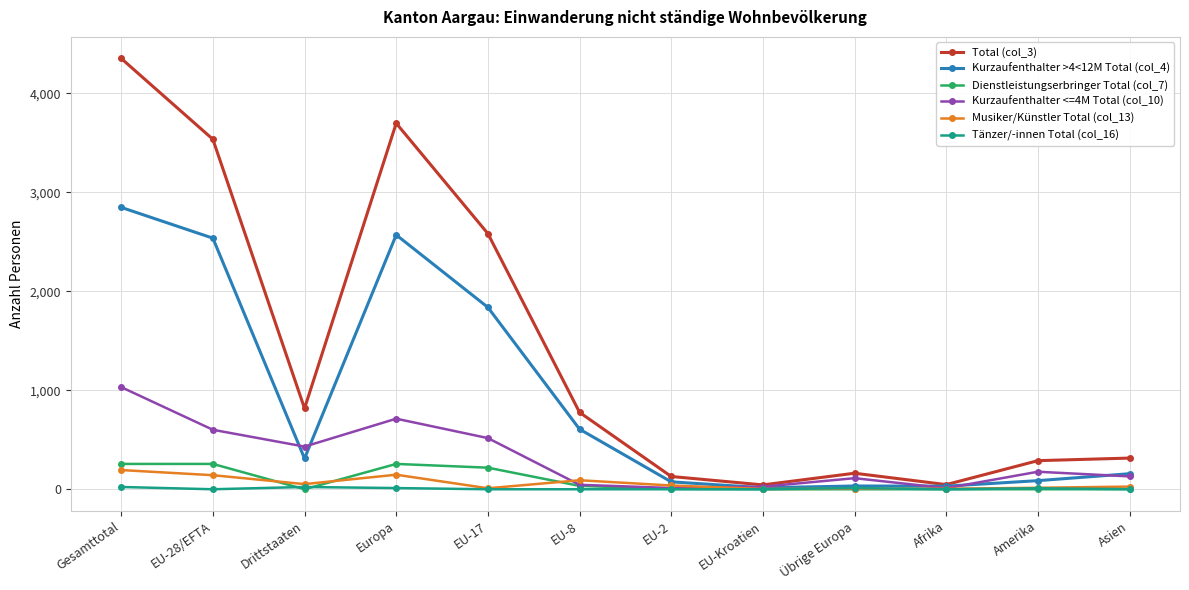

True or false: Dienstleistungserbringer Total (col_7) and Musiker/Künstler Total (col_13) intersect in this chart.

True